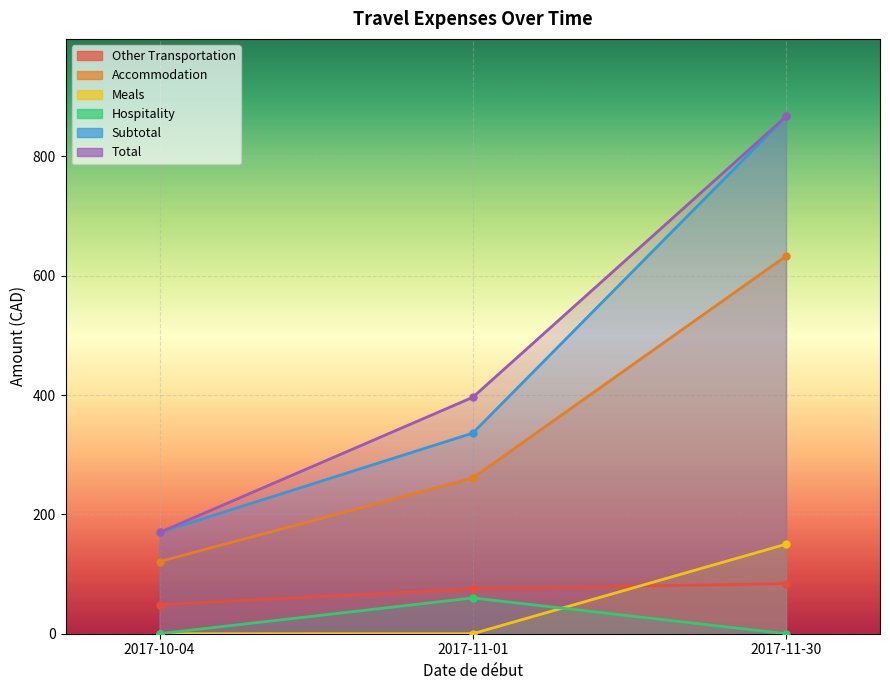

Reading left to right, transcribe all the data shown in this chart.

Other Transportation: 2017-10-04=48.8	2017-11-01=75.3	2017-11-30=83.9
Accommodation: 2017-10-04=120.9	2017-11-01=260.9	2017-11-30=632.8
Meals: 2017-10-04=0.0	2017-11-01=0.0	2017-11-30=150.0
Hospitality: 2017-10-04=0.0	2017-11-01=60.0	2017-11-30=0.0
Subtotal: 2017-10-04=169.7	2017-11-01=336.2	2017-11-30=866.7
Total: 2017-10-04=169.7	2017-11-01=396.1	2017-11-30=866.7